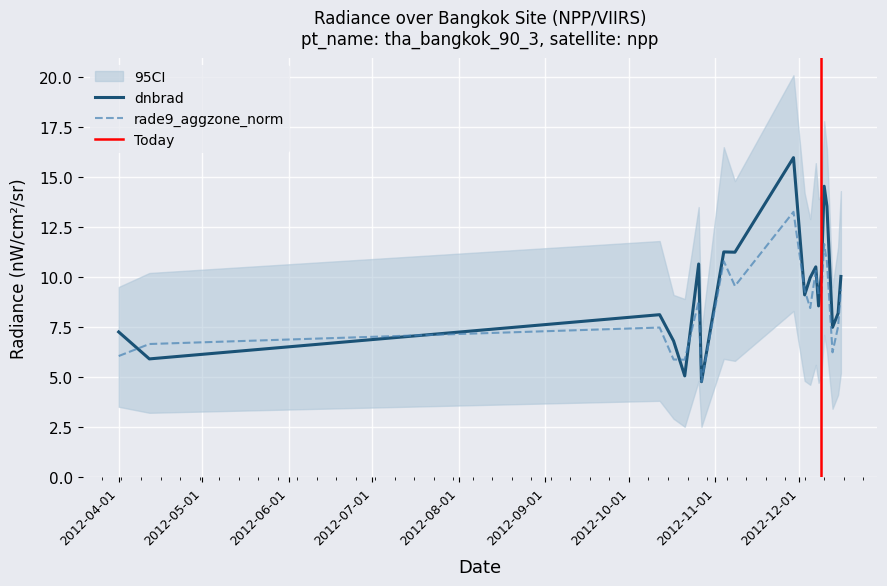

The rade9_aggzone_norm series shows 21.8 at 2012-11-29. True or false?

False